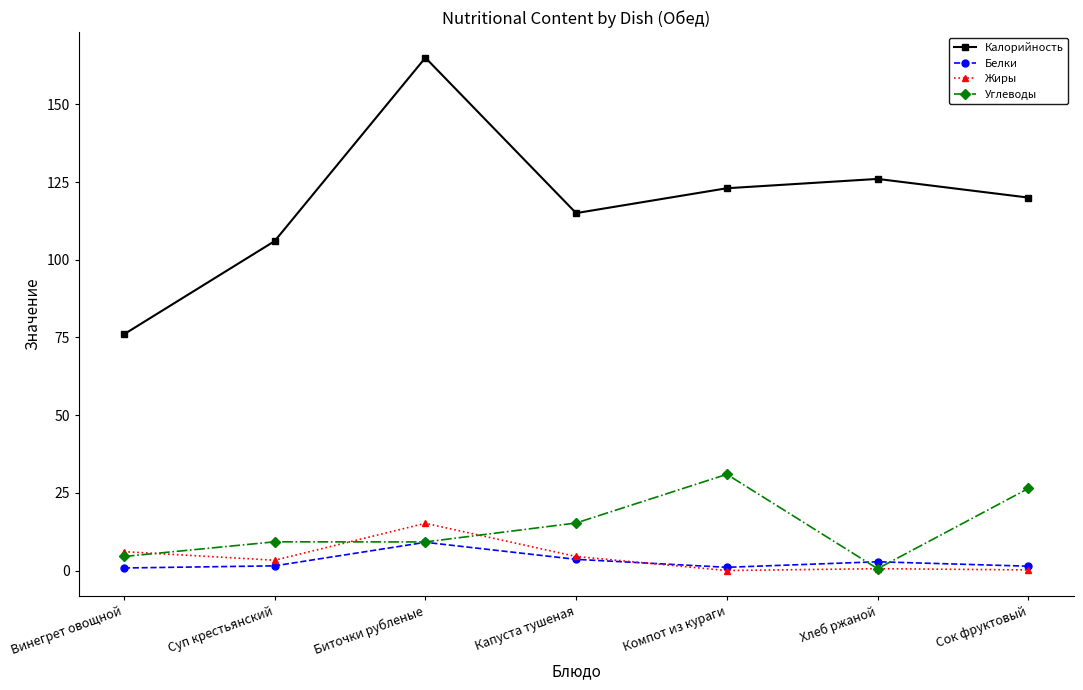

The Жиры series shows 0.2 at Сок фруктовый. True or false?

True